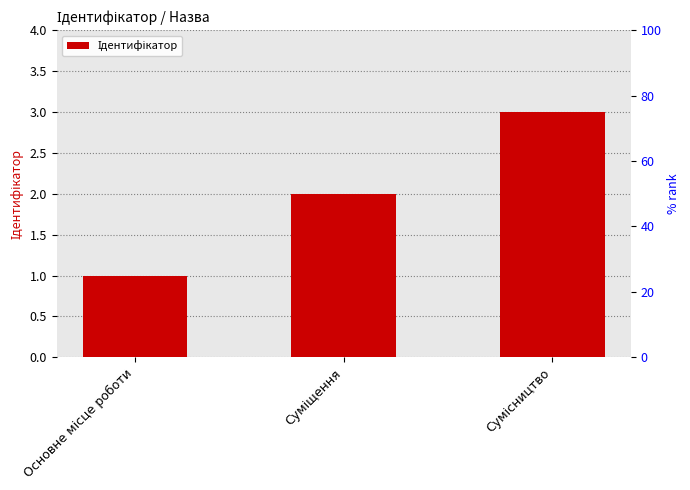

What is the average value?

2